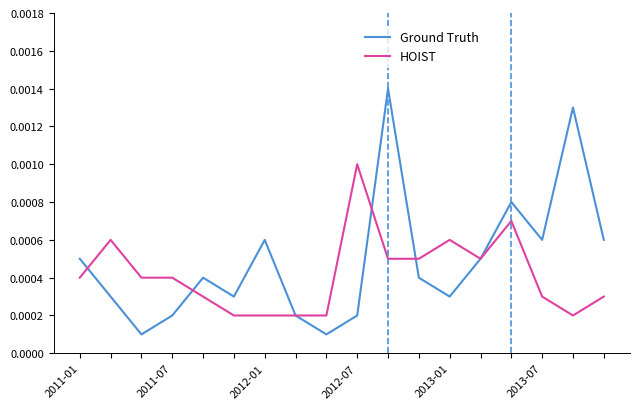

Rank the series by their average value, from lowest to highest.

HOIST, Ground Truth